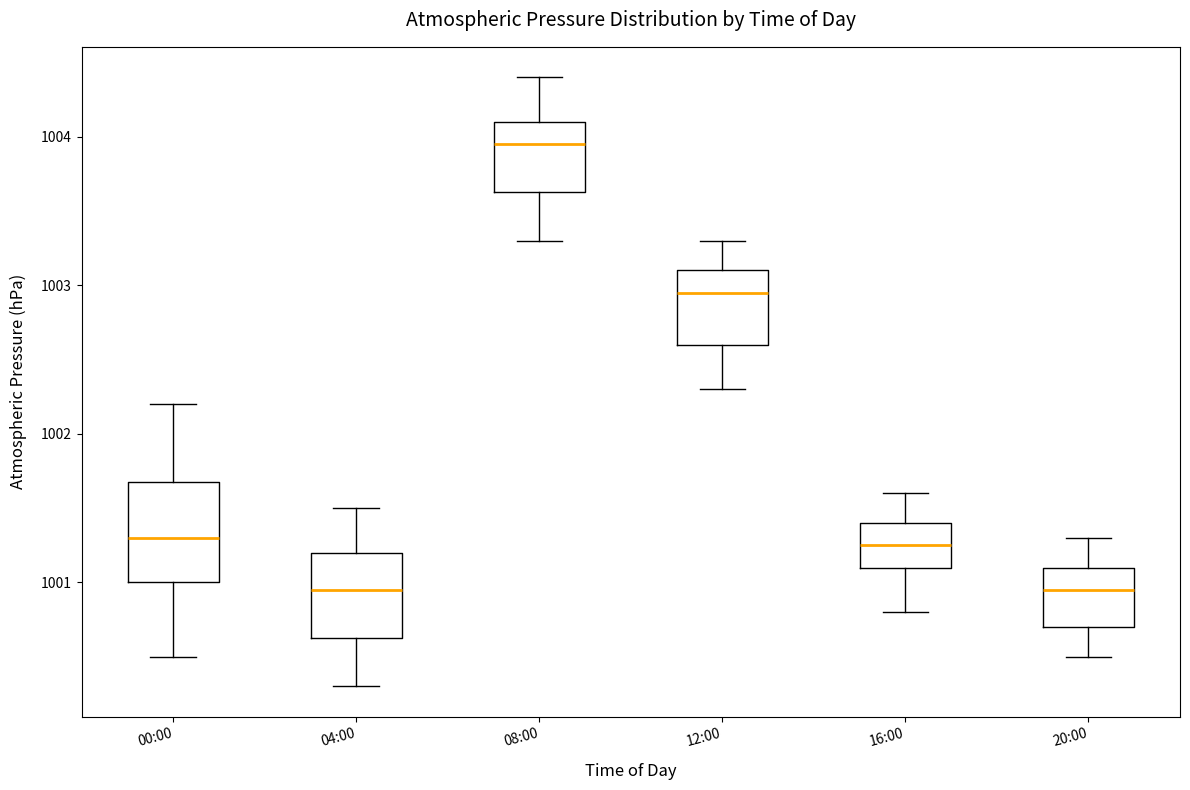

Reading left to right, transcribe this box plot: for each box, give where its median line is, the range the box spans, and where its two whiskers end, as read against the y-axis. The values are not printed on the chart, so give them approximately, as read against the axis.

00:00: median 1001.3, box 1001.0 to 1001.7, whiskers 1000.5 to 1002.2
04:00: median 1001.0, box 1000.6 to 1001.2, whiskers 1000.3 to 1001.5
08:00: median 1004.0, box 1003.6 to 1004.1, whiskers 1003.3 to 1004.4
12:00: median 1003.0, box 1002.6 to 1003.1, whiskers 1002.3 to 1003.3
16:00: median 1001.3, box 1001.1 to 1001.4, whiskers 1000.8 to 1001.6
20:00: median 1001.0, box 1000.7 to 1001.1, whiskers 1000.5 to 1001.3